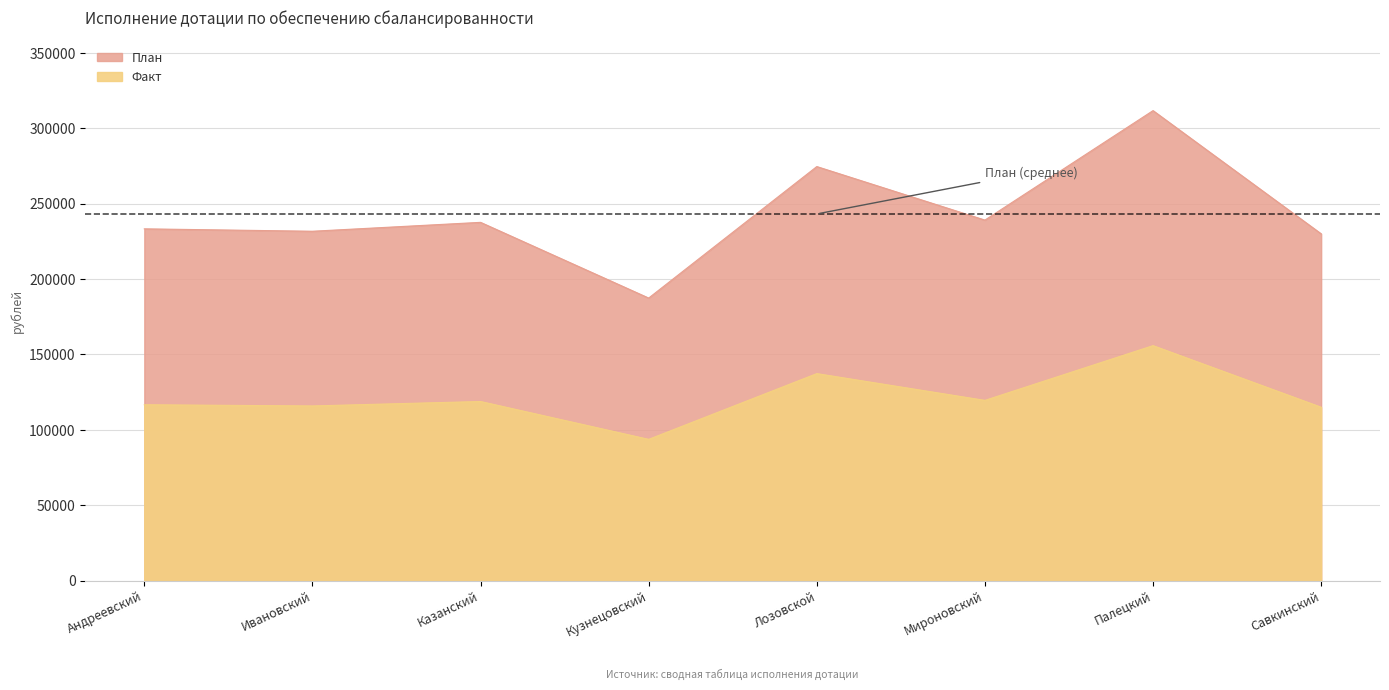

What is the value of the Факт point at the 7th from the left?

155850